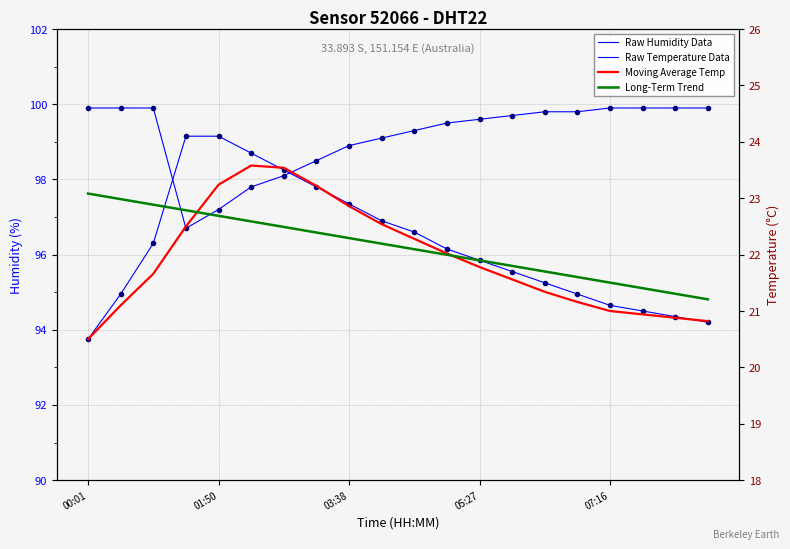

What is the value of the Long-Term Trend point at the 5th from the left?

22.7